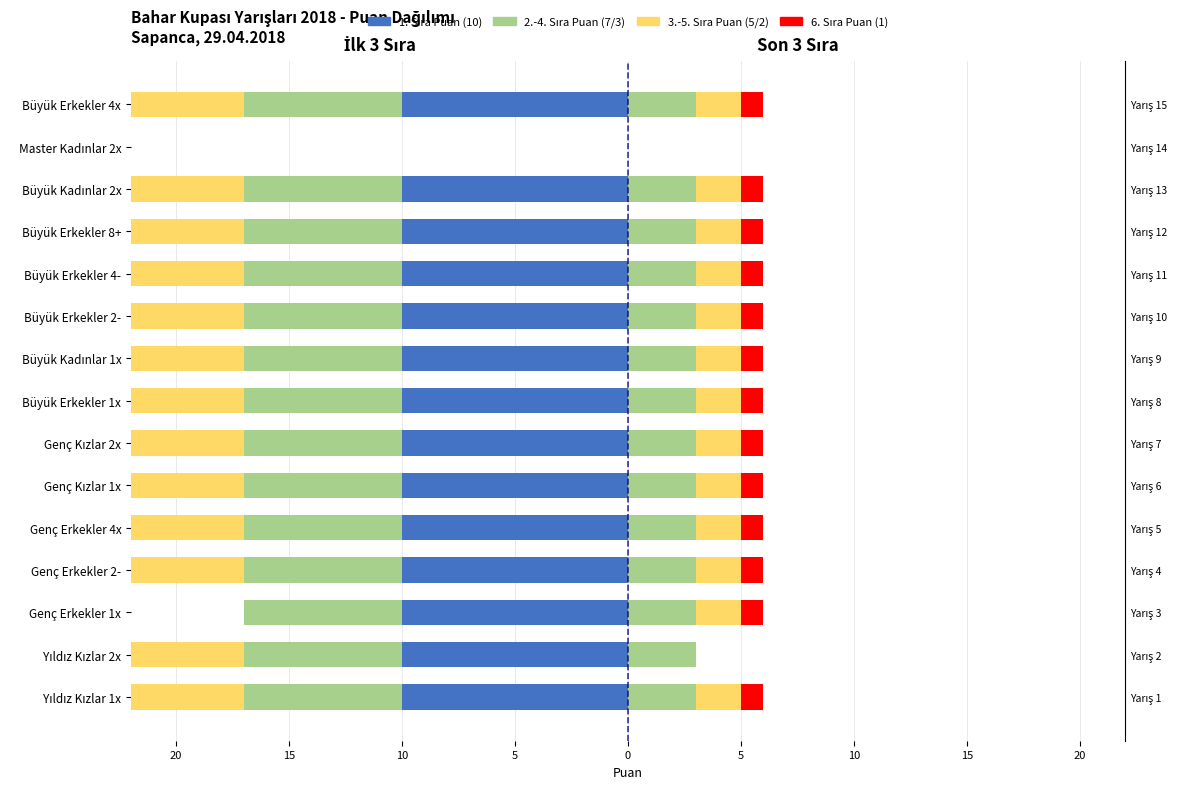

At how many categories does at least one series exceed -2?

15